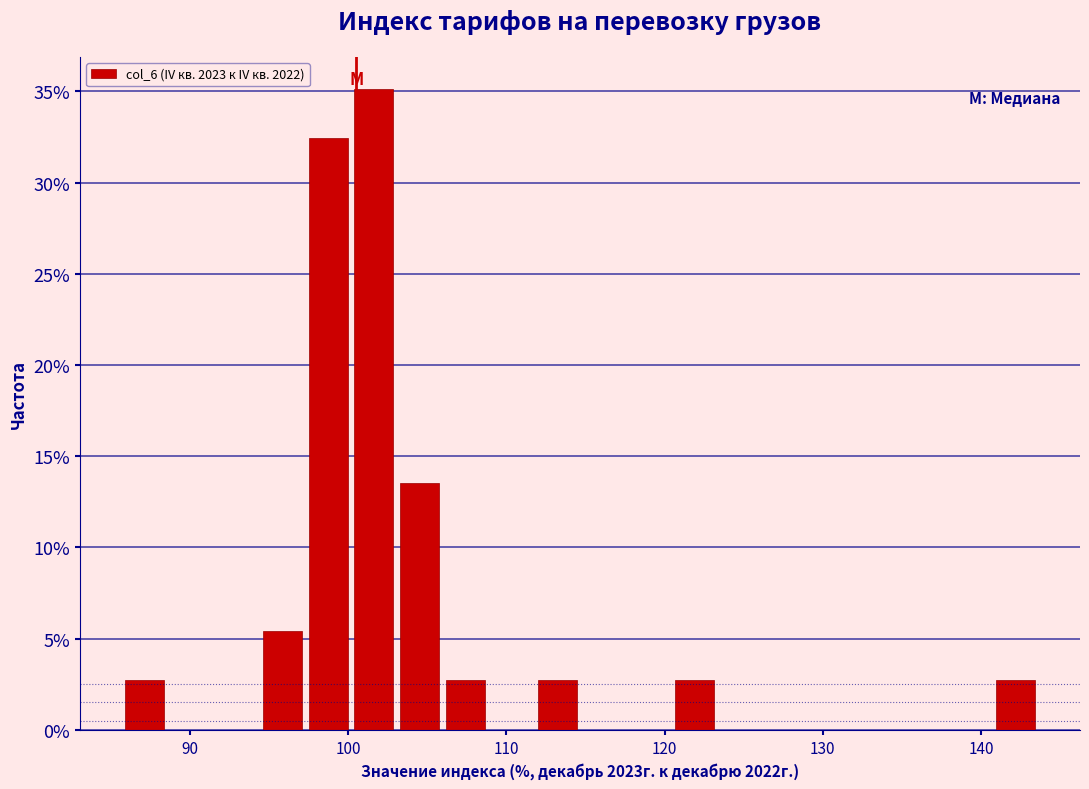

Read against the x-axis, roughly where is the centre of the tallest bar?

102